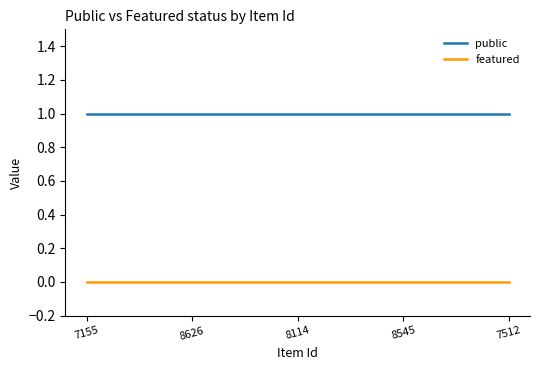

Reading left to right, list all the values displayed in this chart.

public: 7155=1	8626=1	8114=1	8545=1	7512=1
featured: 7155=0	8626=0	8114=0	8545=0	7512=0